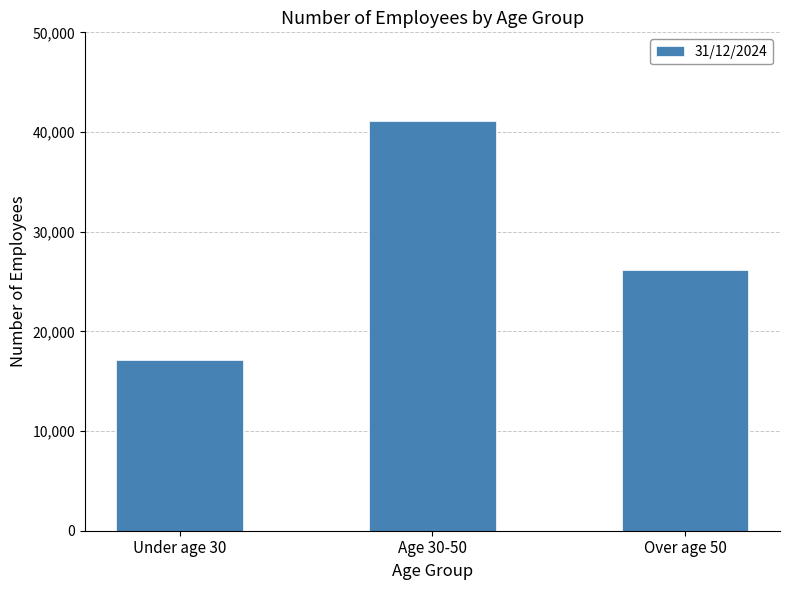

What is the label of the 2nd bar from the left?

Age 30-50